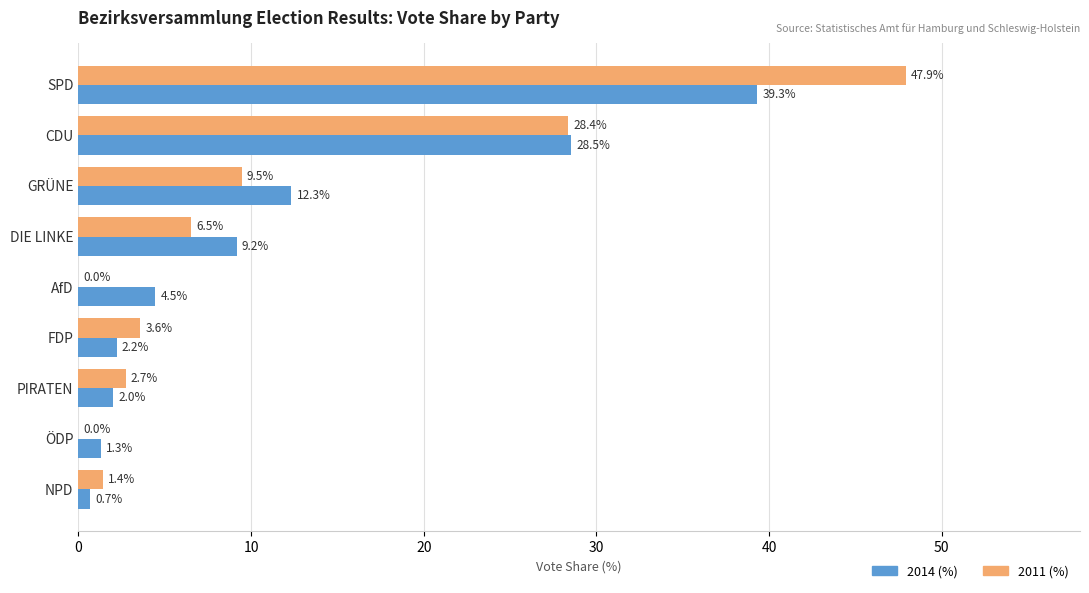

What are all the series names shown in the legend?

2014 (%), 2011 (%)